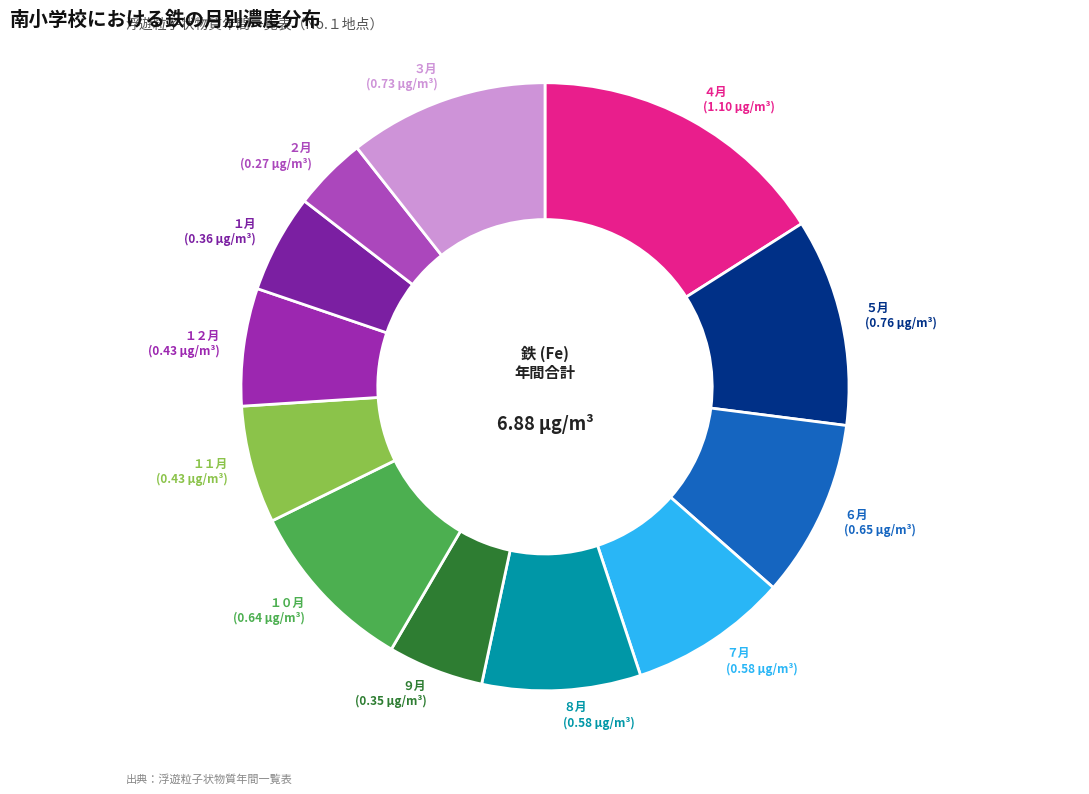

Is there a majority slice in this chart?

No